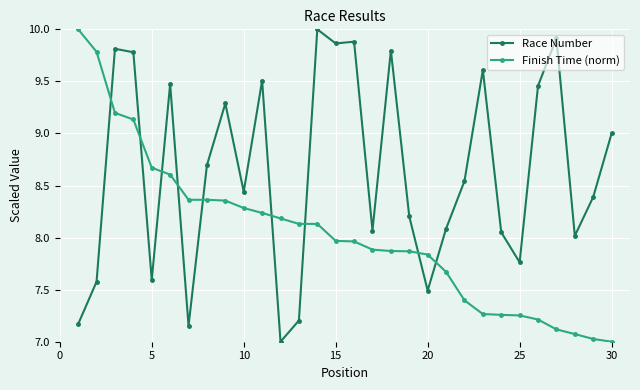

True or false: Race Number has more than 2 interior local peaks.

True